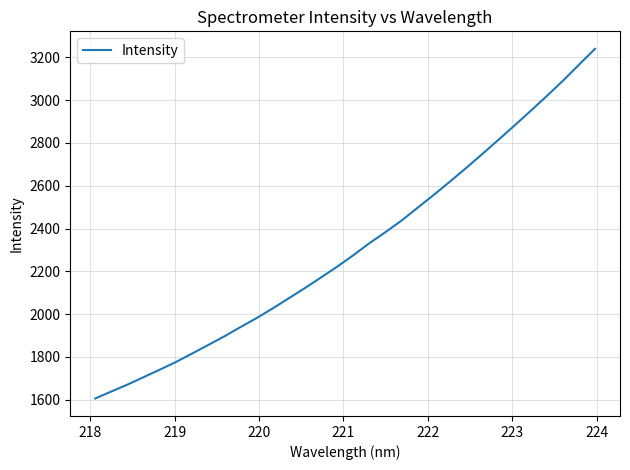

What is the difference between the maximum and minimum values?

1635.0